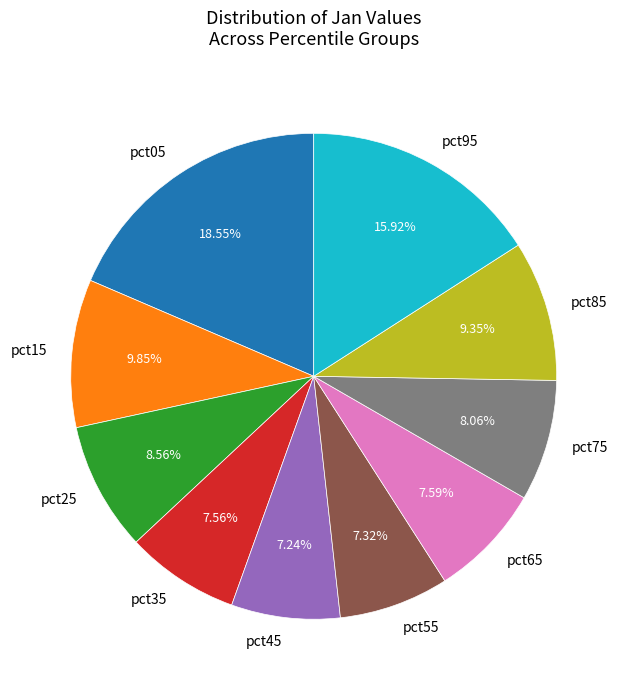

Between pct15 and pct95, which is larger?

pct95